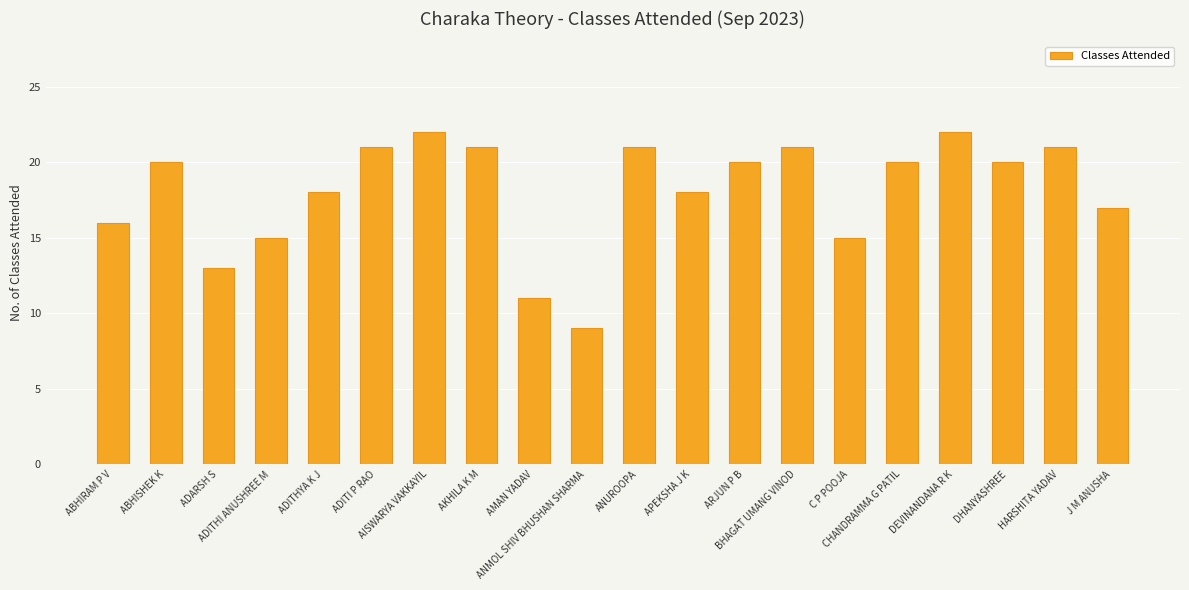

Reading left to right, transcribe all the data shown in this chart.

ABHIRAM P V=16	ABHISHEK K=20	ADARSH S=13	ADITHI ANUSHREE M=15	ADITHYA K J=18	ADITI P RAO=21	AISWARYA VAKKAYIL=22	AKHILA K M=21	AMAN YADAV=11	ANMOL SHIV BHUSHAN SHARMA=9	ANUROOPA=21	APEKSHA J K=18	ARJUN P B=20	BHAGAT UMANG VINOD=21	C P POOJA=15	CHANDRAMMA G PATIL=20	DEVINANDANA R K=22	DHANYASHREE=20	HARSHITA YADAV=21	J M ANUSHA=17